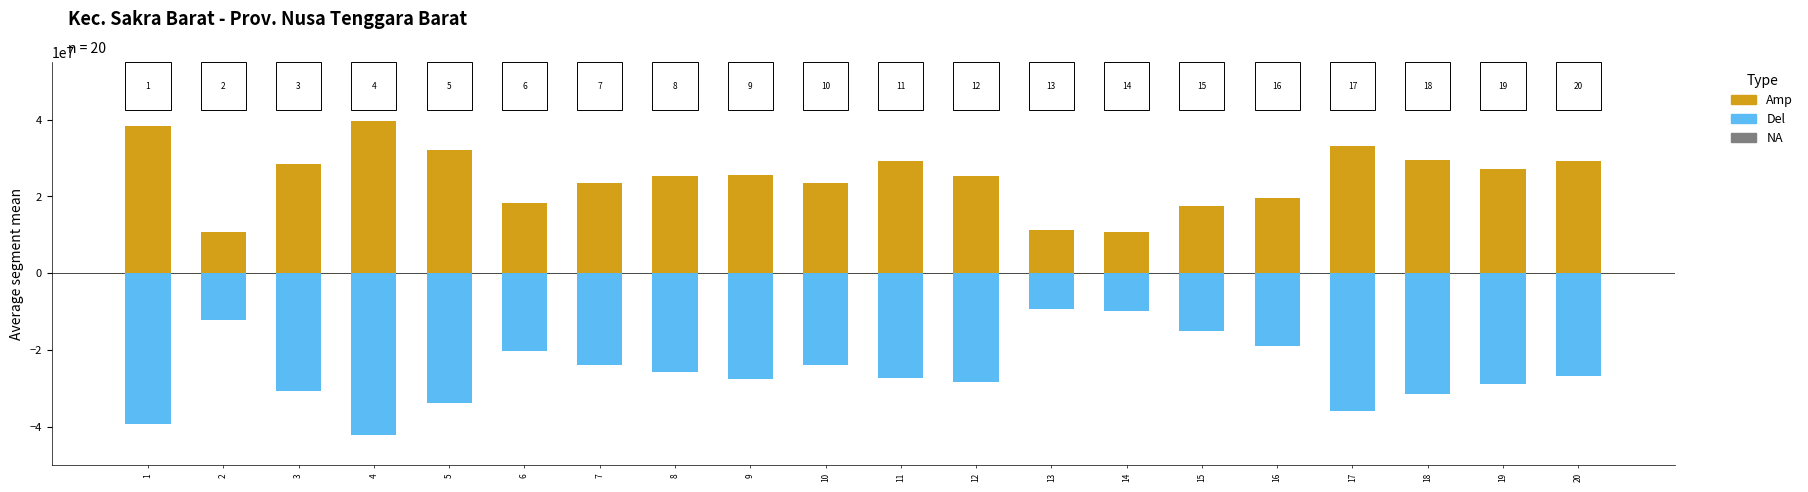

Between 3 and 1, which is larger?

3